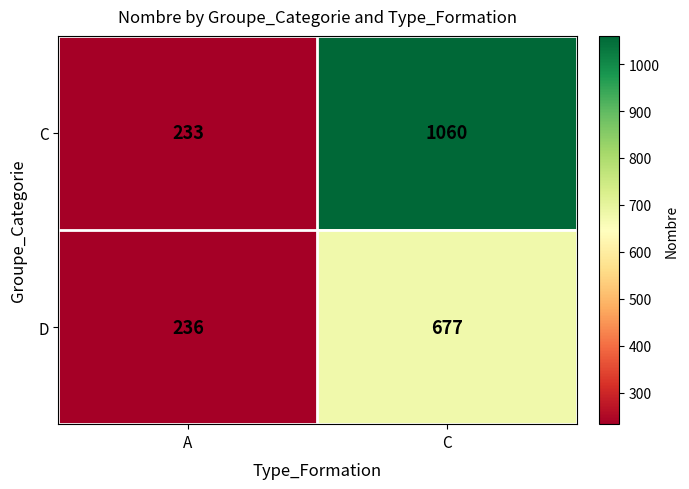

What is the total value across all series at A?

469